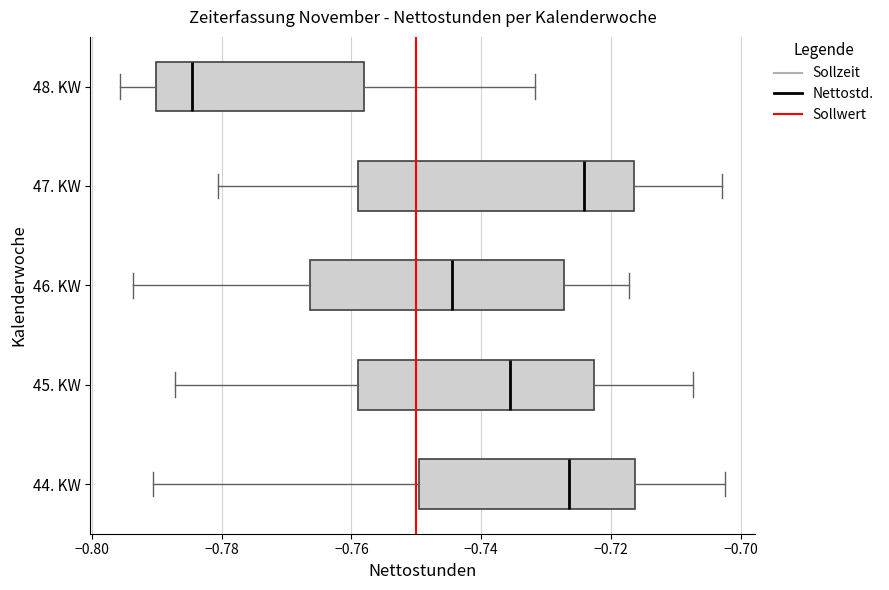

Where does the median line of the box for 48. KW sit on the x-axis? The values are not printed on the chart, so give them approximately, as read against the axis.

-0.784